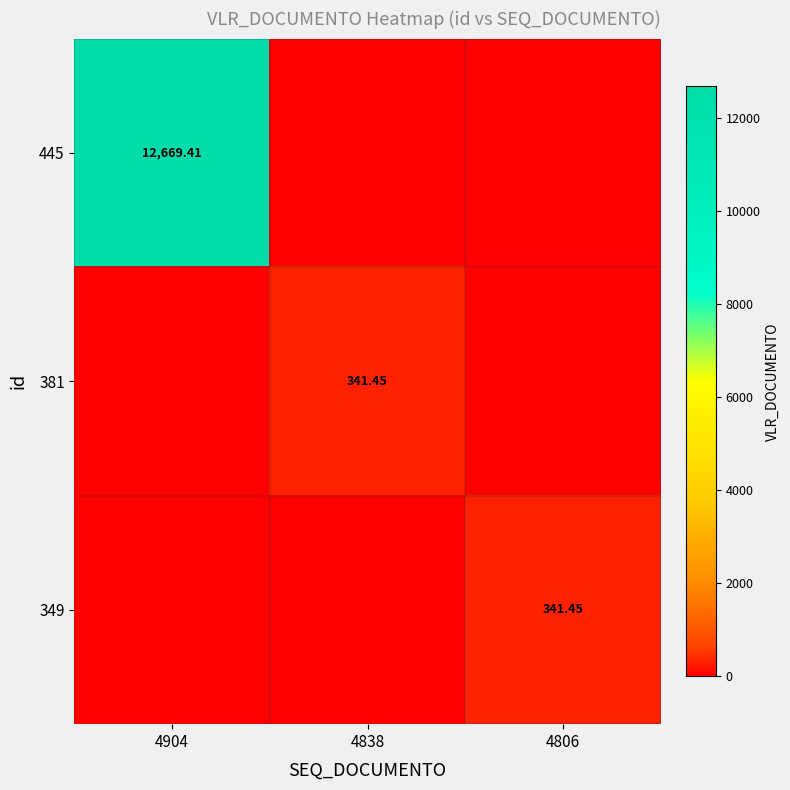

At which label is 381 closest to 170?

4904